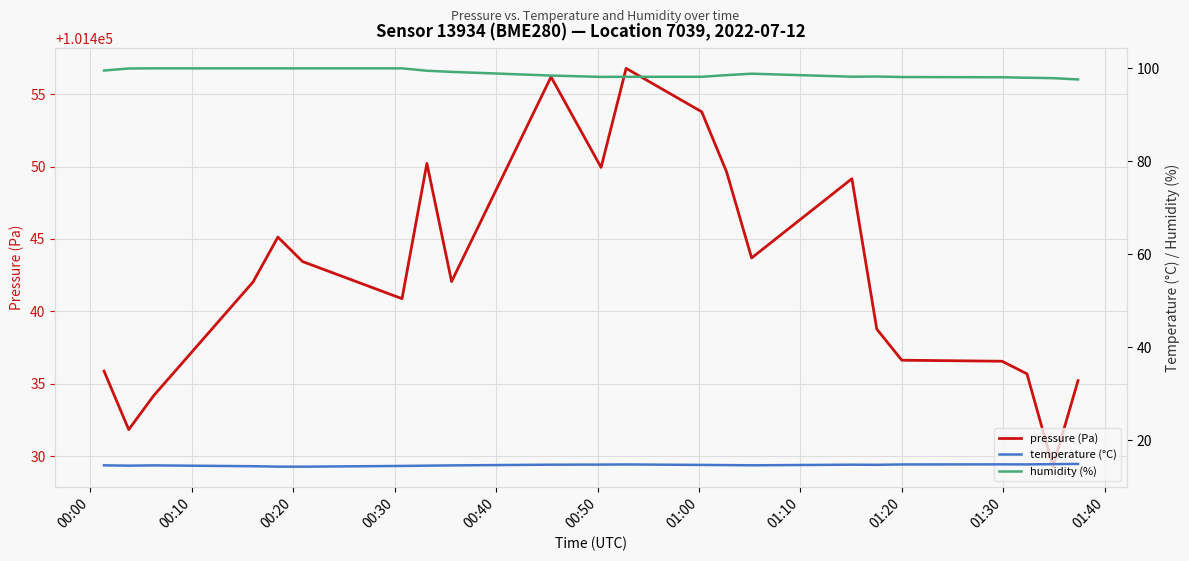

True or false: temperature (°C) and pressure (Pa) cross at least once.

False